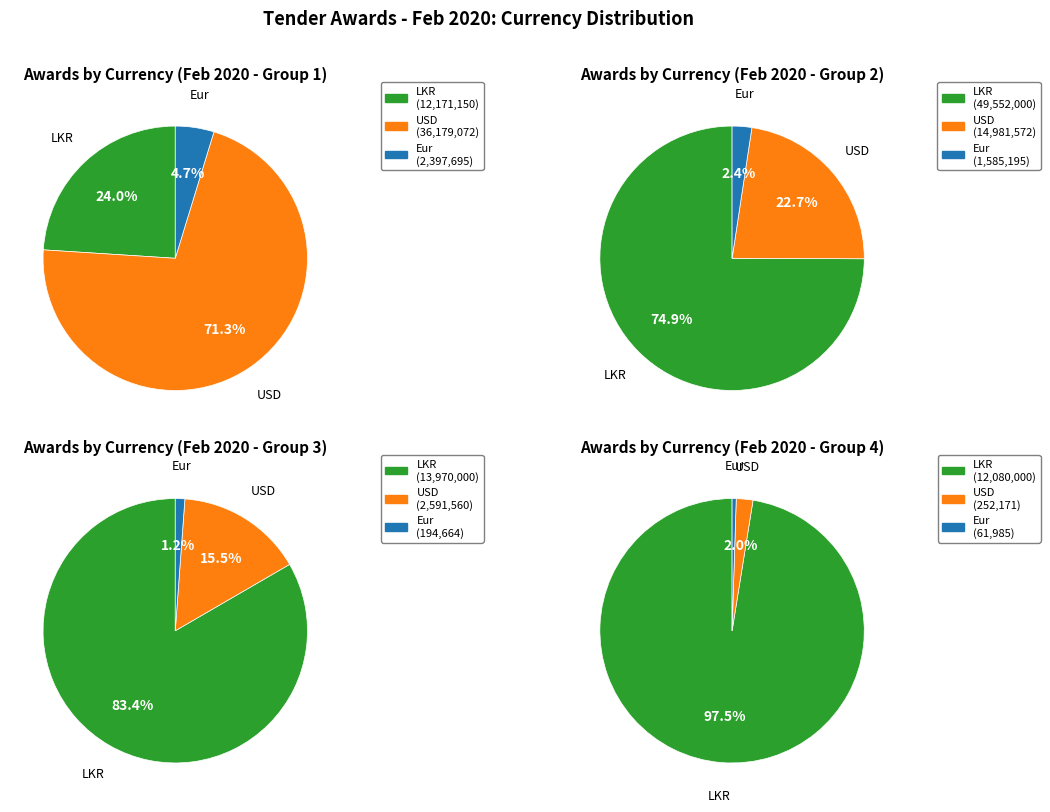

Between Eur and LKR, which is larger?

LKR